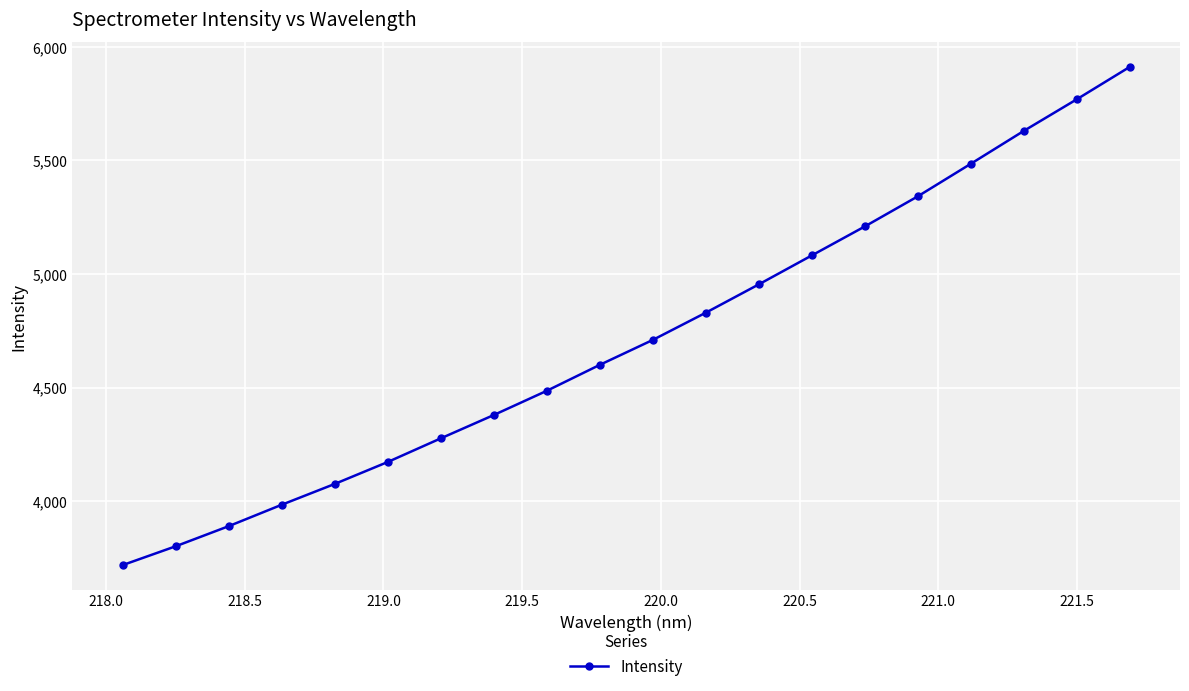

What is the value of the 11th point from the left?

4709.8